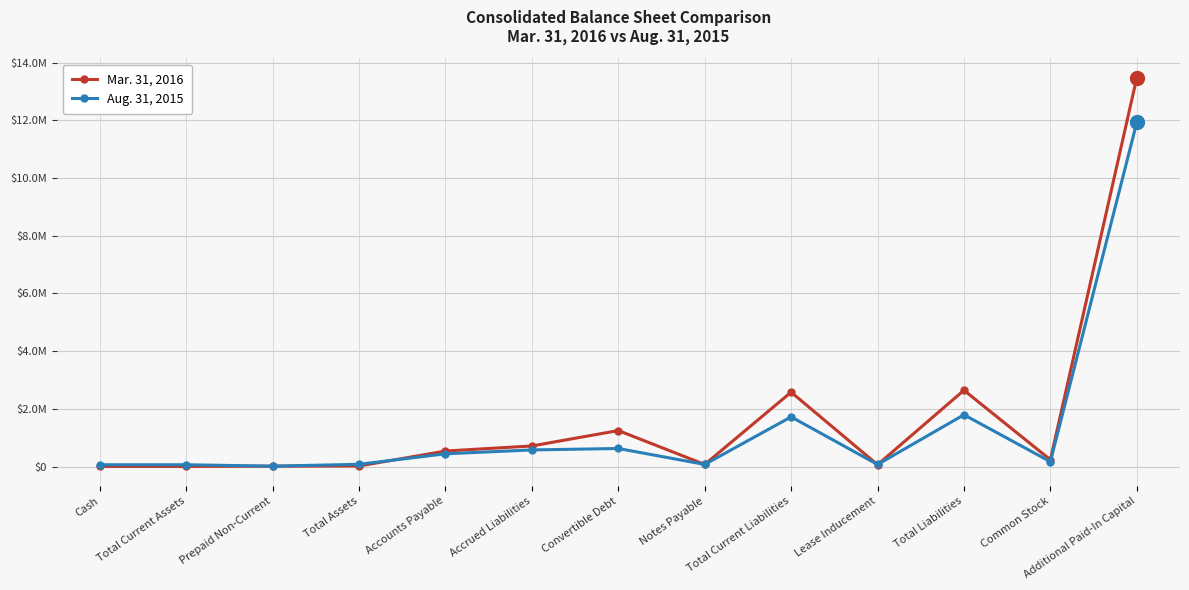

What position from the left is Accounts Payable?

5